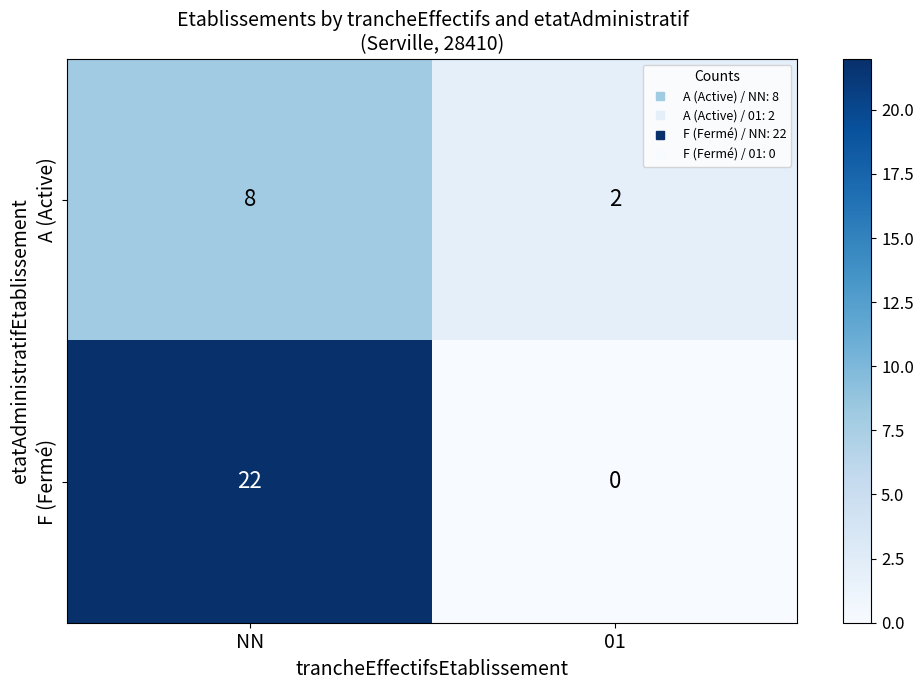

Reading left to right, transcribe all the data shown in this chart.

A (Active): NN=8	01=2
F (Fermé): NN=22	01=0